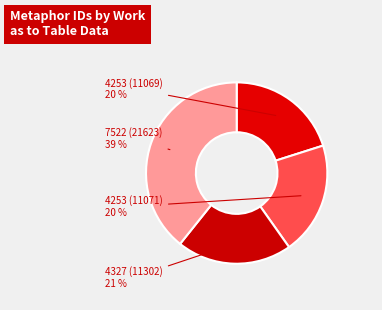

How many slices are in this pie chart?

4